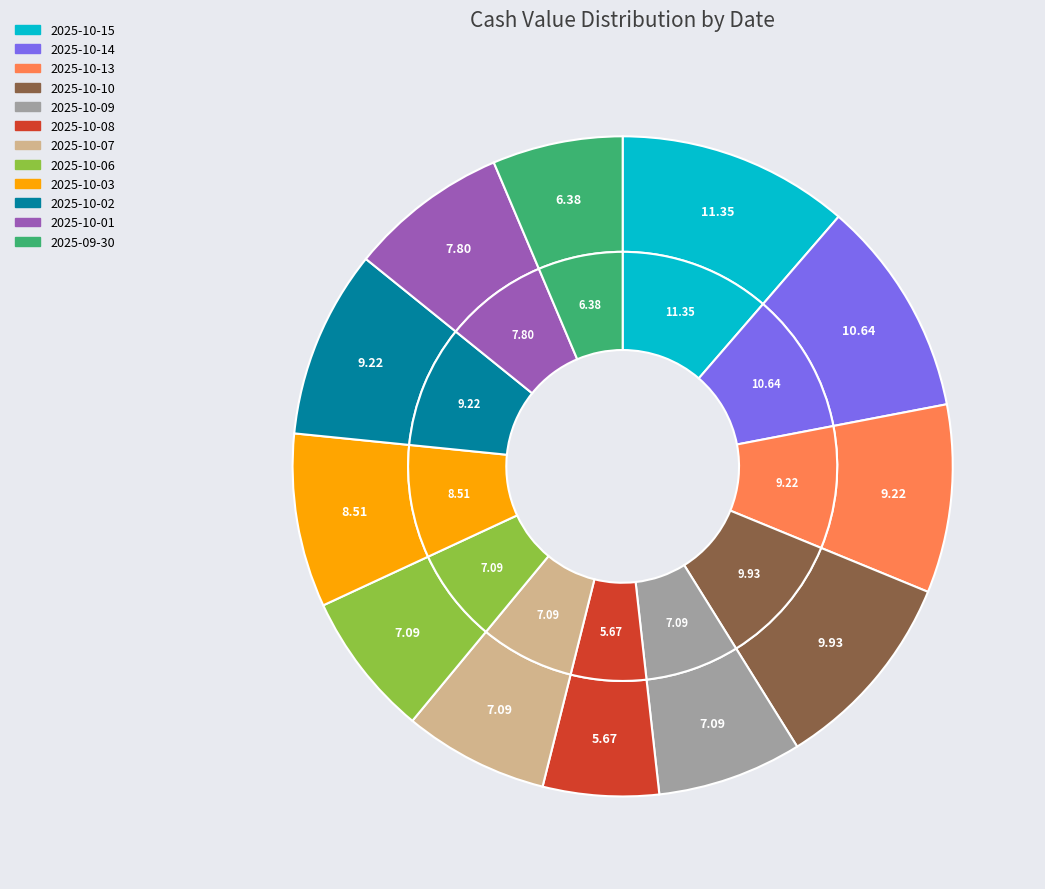

To the nearest percent, what percentage of the pie is 2025-10-15?

11%